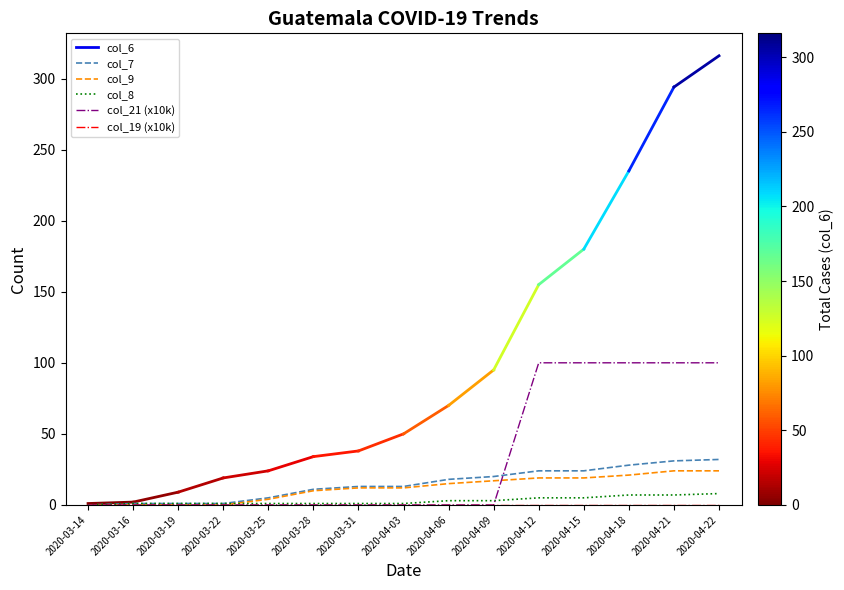

How many col_21 (x10k) values are between 0 and 100?

15